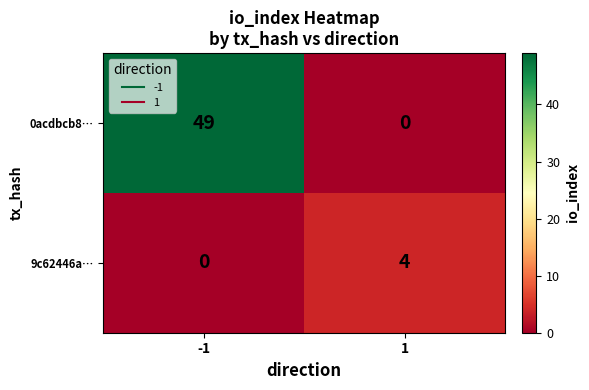

What is the approximate value of 0acdbcb8… at -1?

49